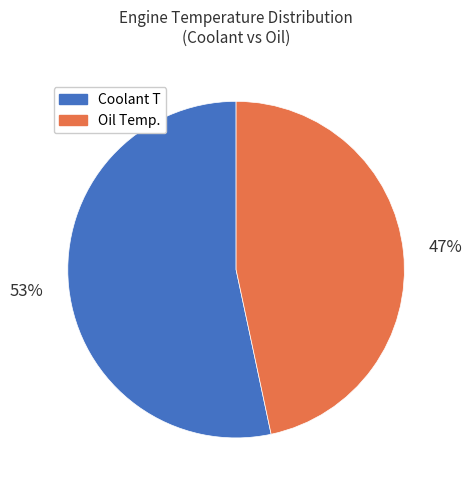

Is the sum of Coolant T and Oil Temp. greater than half?

Yes